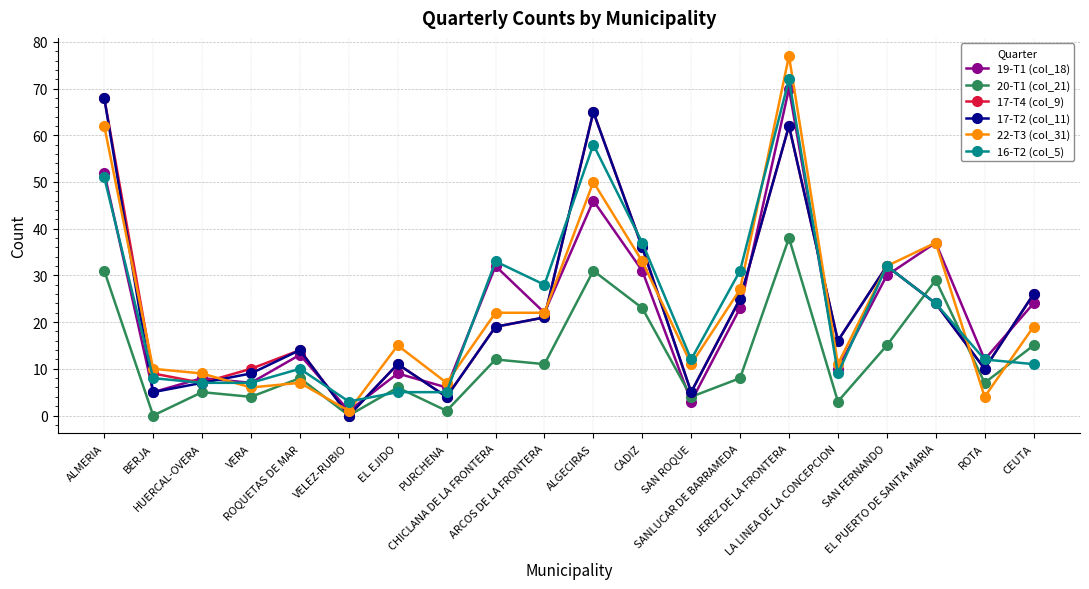

In 19-T1 (col_18), how many points are lower than both neighbors (excluding endpoints)?

8